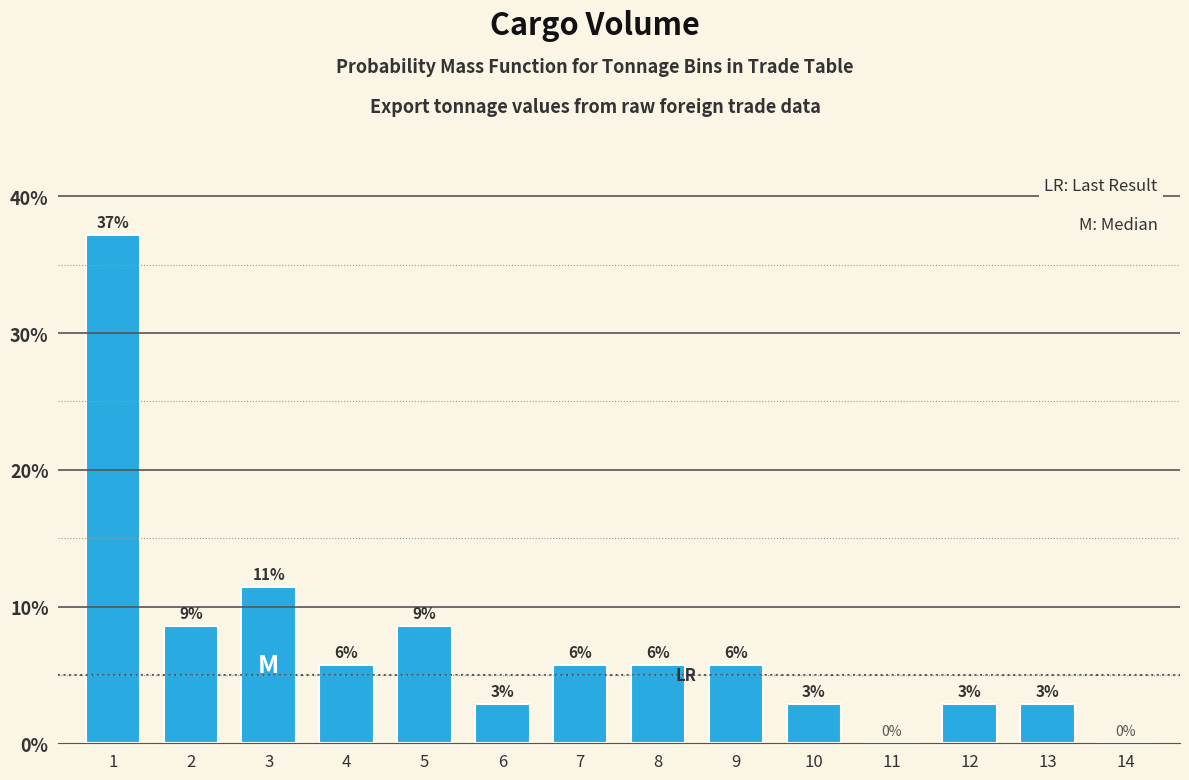

Are the bars horizontal?

No